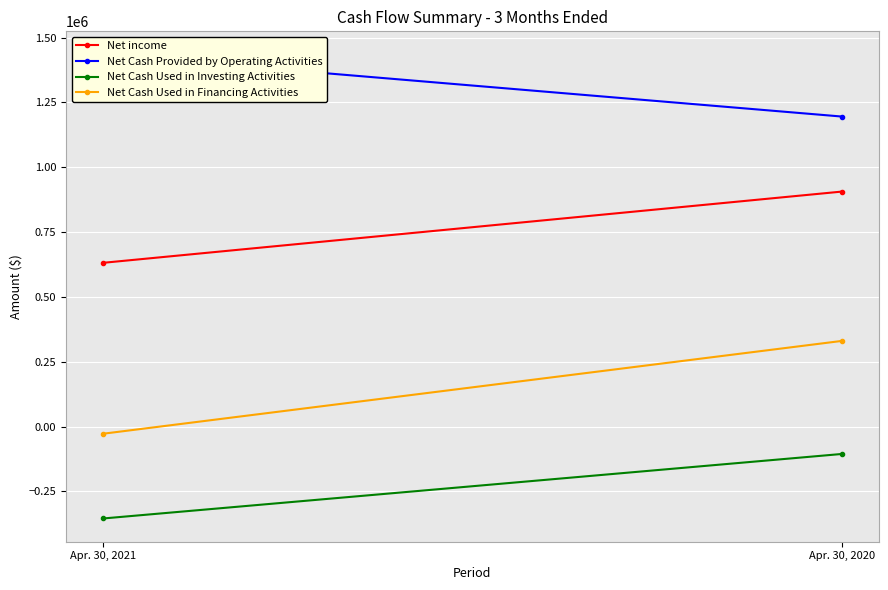

Which has a higher value, Apr. 30, 2020 or Apr. 30, 2021?

Apr. 30, 2020